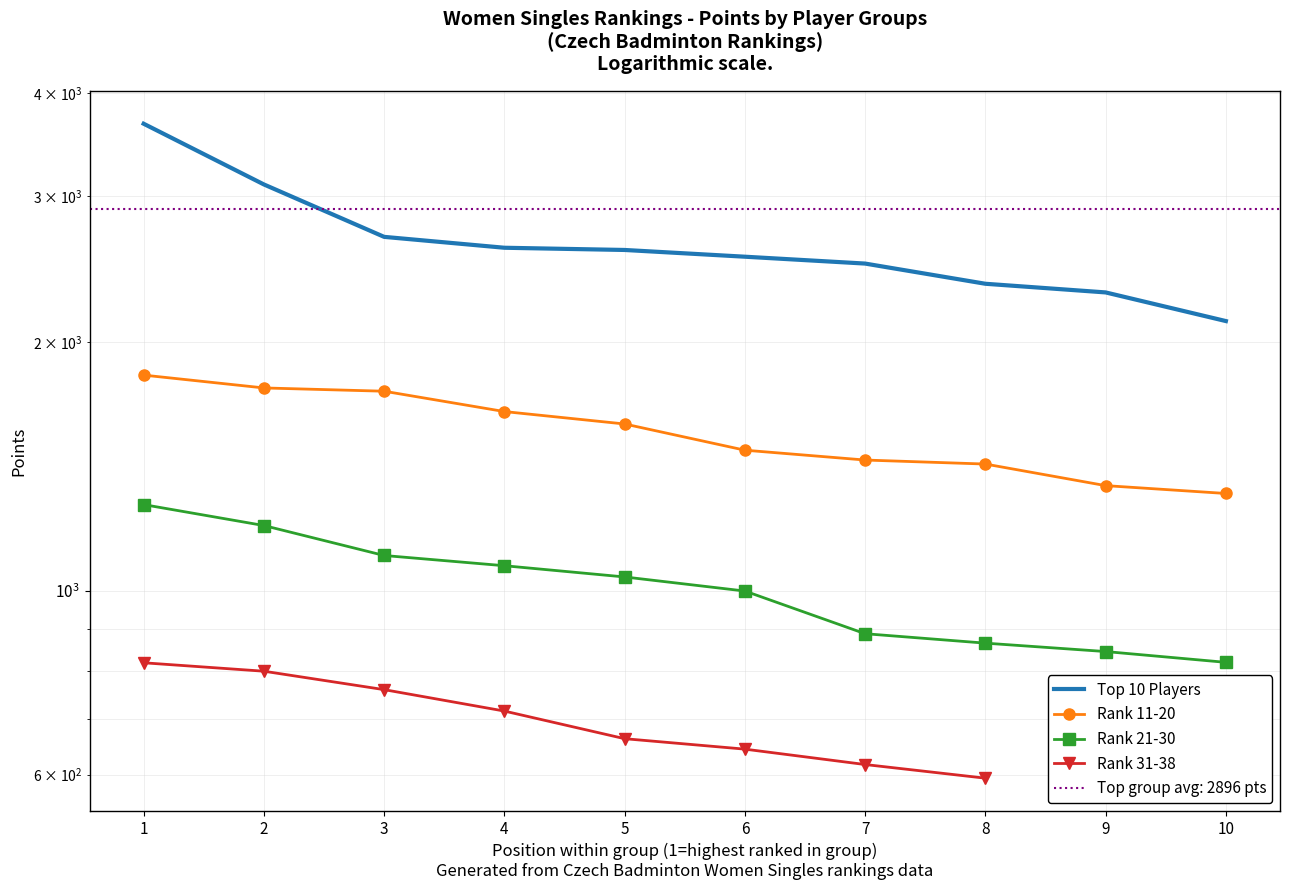

What is the value of the Rank 21-30 point at the 3rd from the left?

1104